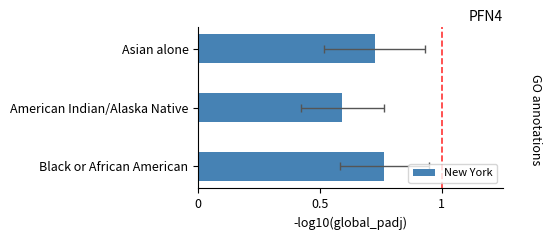

The chart shows a value of 0.7 at Asian alone. True or false?

True